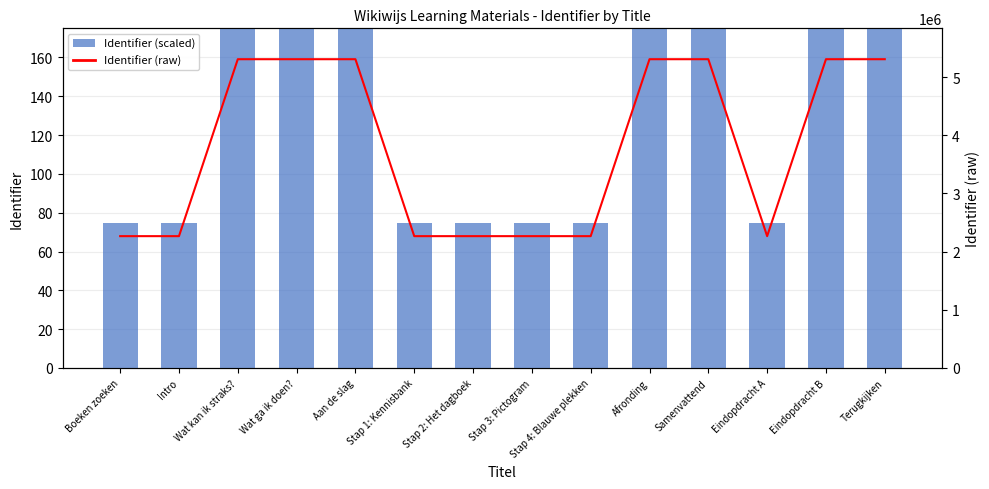

The value of Identifier (raw) at Wat kan ik straks? is 5306271.0. True or false?

True